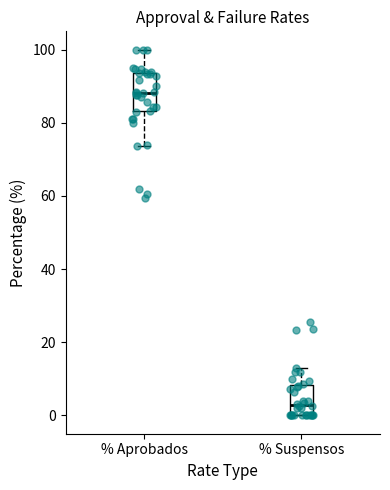

Reading left to right, read every box against the y-axis: the position of its median line, the range the box covers, and the ends of its whiskers. The values are not printed on the chart, so give them approximately, as read against the axis.

% Aprobados: median 88, box 84 to 94, whiskers 74 to 100
% Suspensos: median 2, box 0 to 8, whiskers 0 to 14